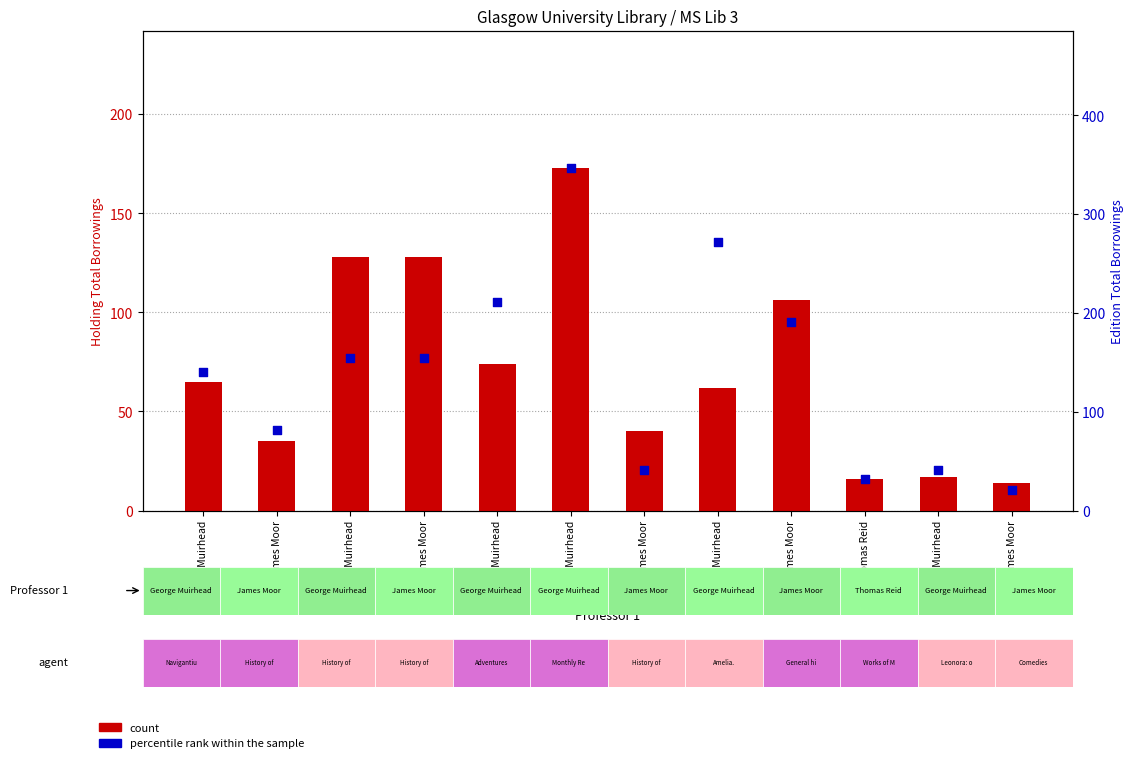

Is the value of percentile rank within the sample at George Muirhead greater than the value of count at George Muirhead?

Yes